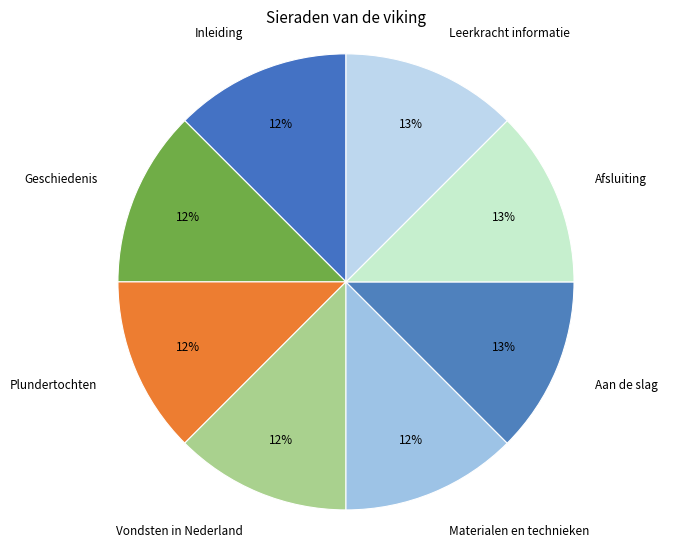

Does any single category account for the majority?

No